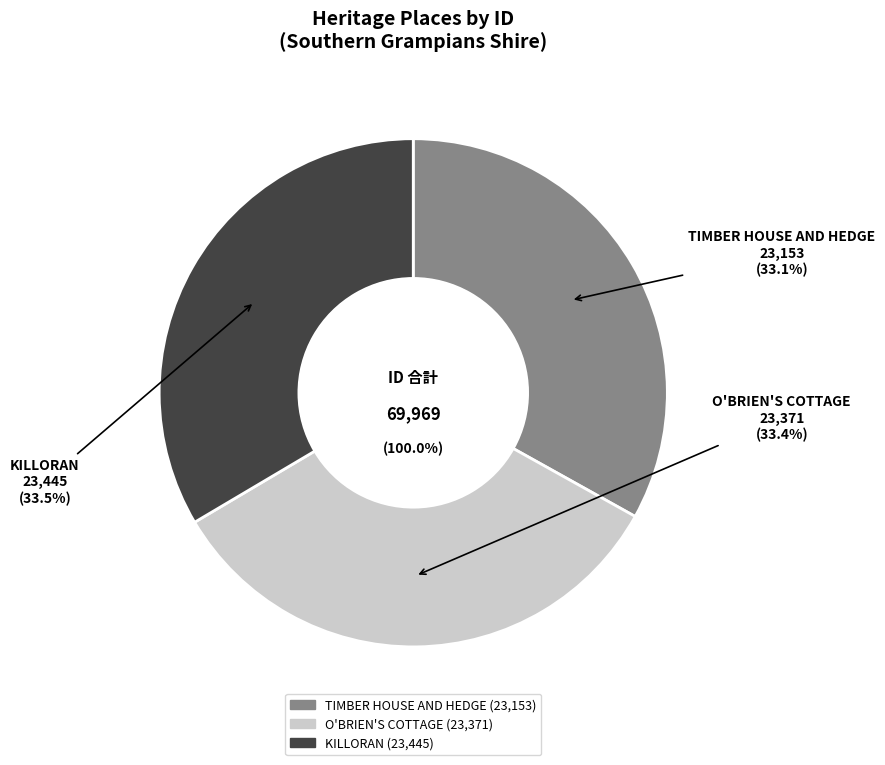

What is the change in value from TIMBER HOUSE AND HEDGE to O'BRIEN'S COTTAGE?

+218